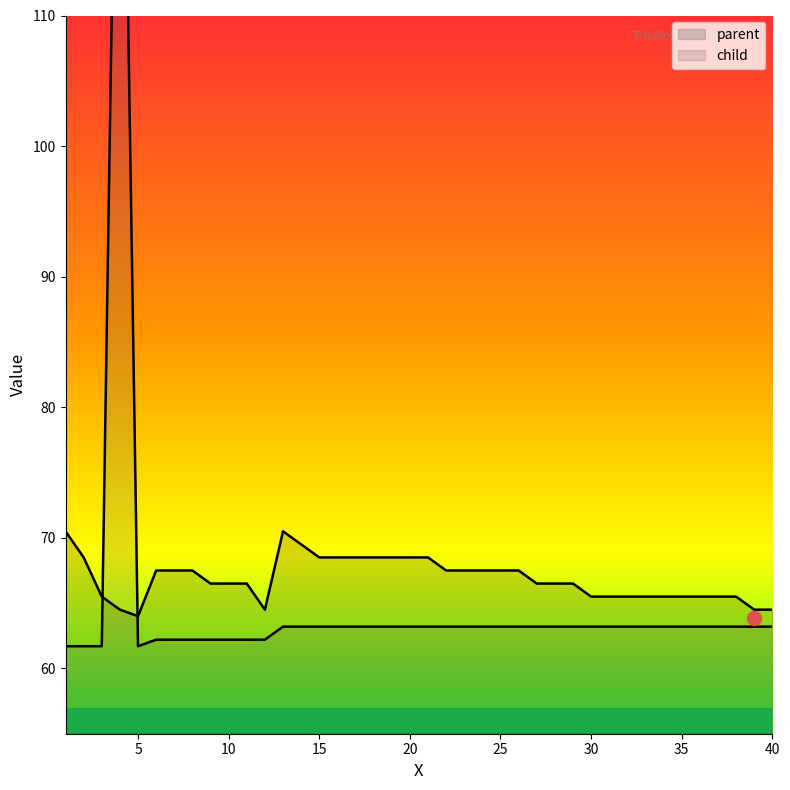

Rank the series by their maximum value, from highest to lowest.

child, parent